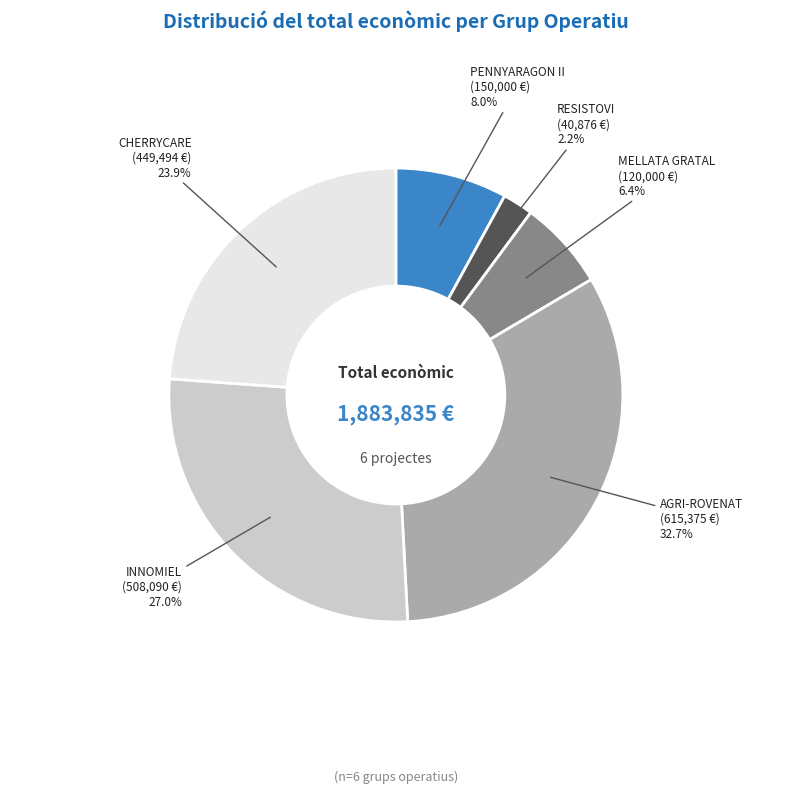

The AGRI-ROVENAT slice represents 21% of the pie. True or false?

False